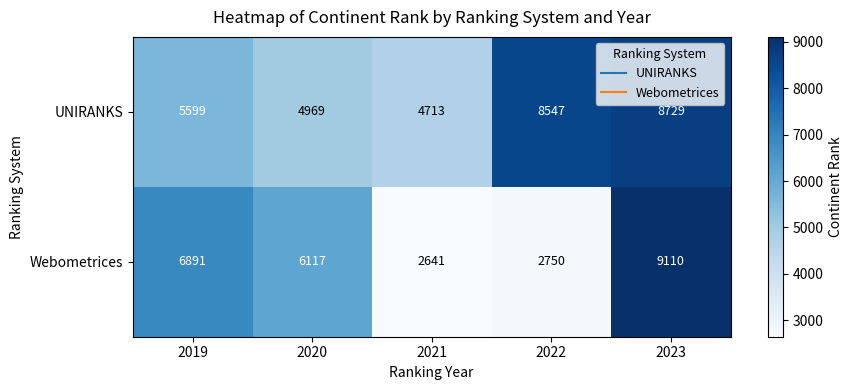

At which label does Webometrices first exceed 6117?

2019